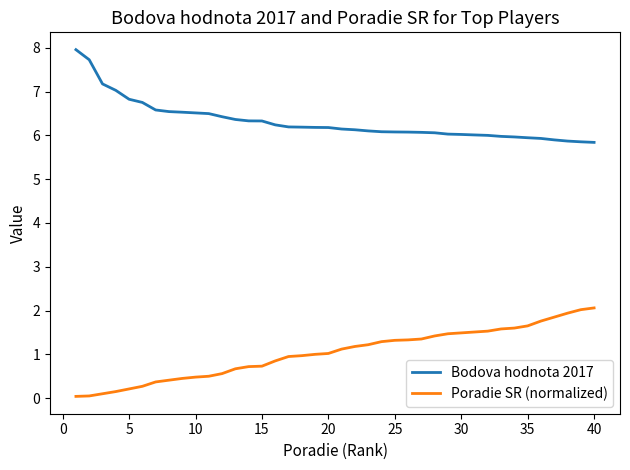

List the series in order of their overall mean, highest first.

Bodova hodnota 2017, Poradie SR (normalized)